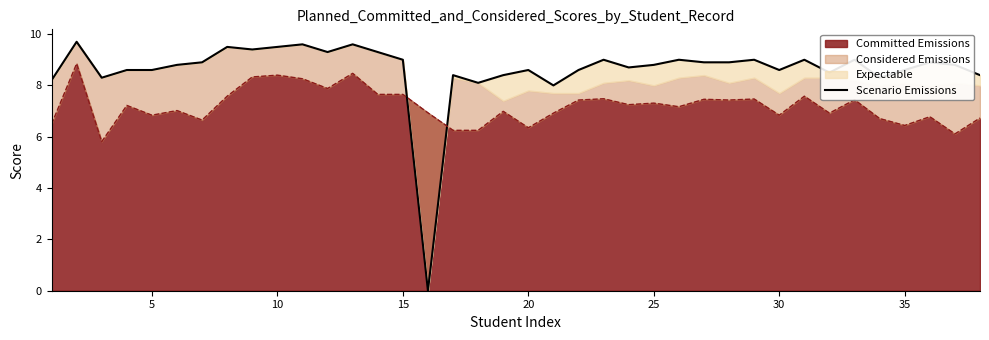

What is the difference between the maximum and minimum values?

9.7